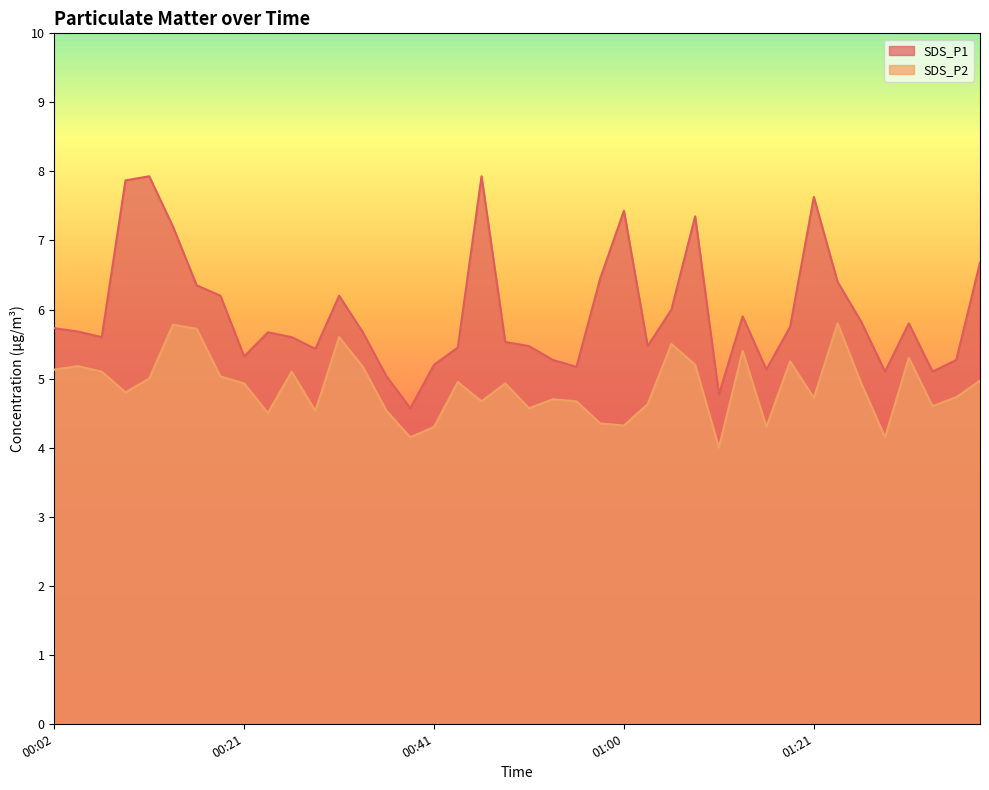

True or false: SDS_P1 and SDS_P2 cross at least once.

False